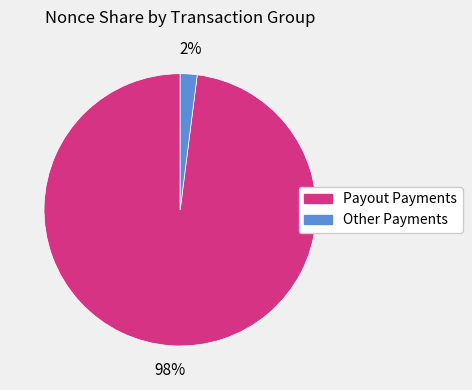

To the nearest percent, what is the average slice percentage?

50%